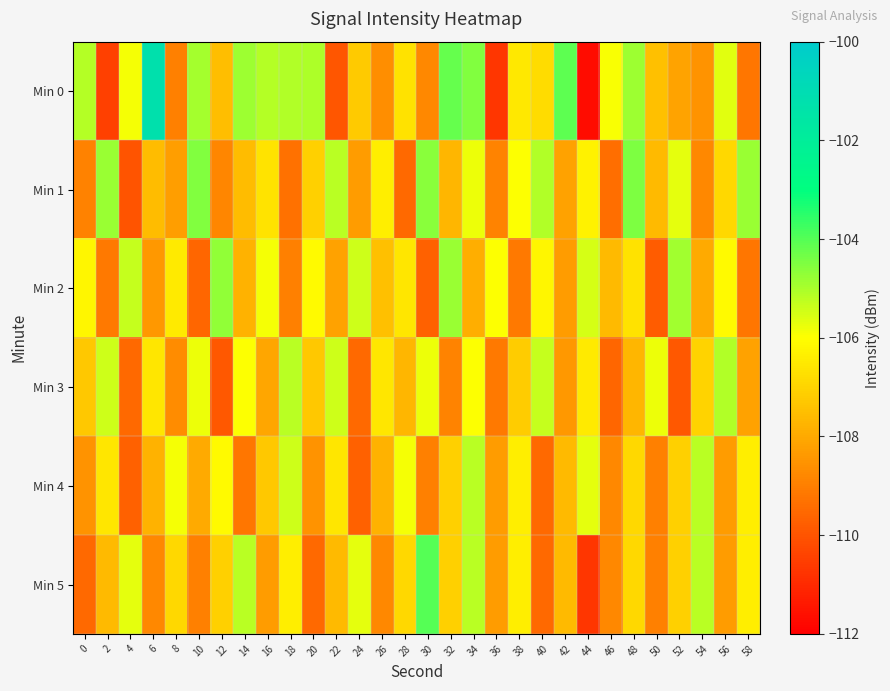

Which series has the largest range (max minus min)?

Min 0